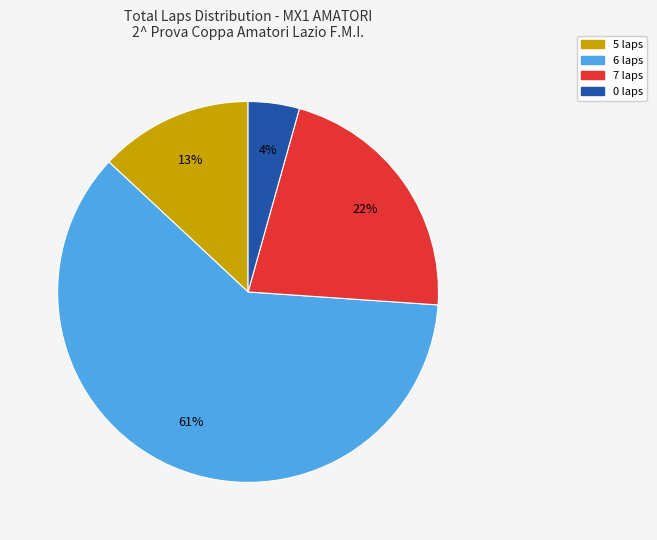

To the nearest percent, what is the average slice percentage?

25%